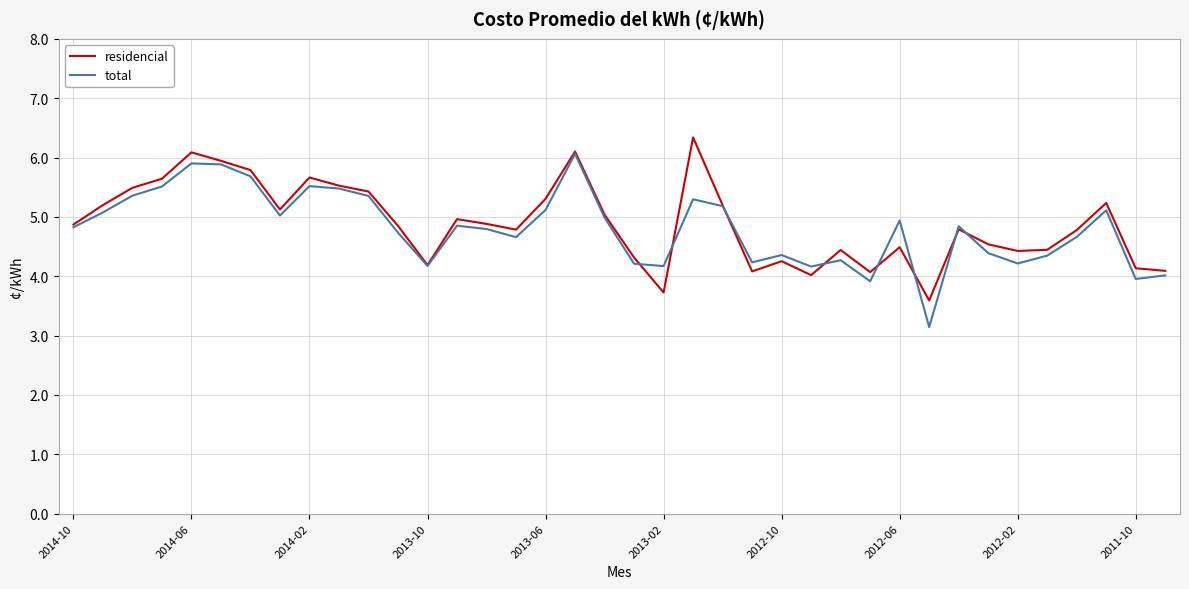

What is the smallest value displayed?

3.1